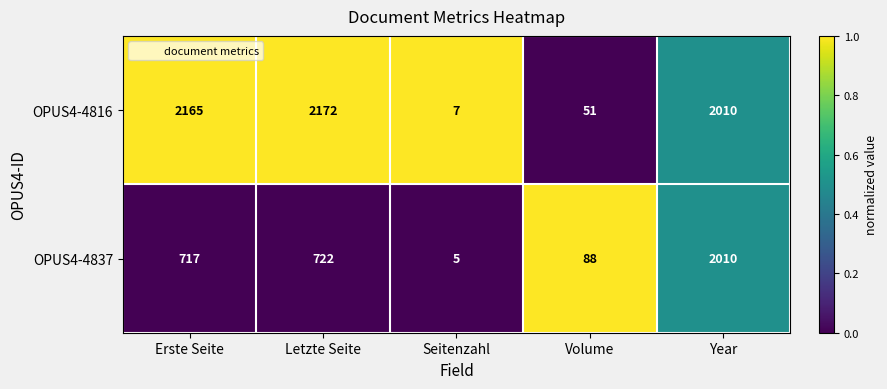

Which series has the largest total across all categories?

OPUS4-4816